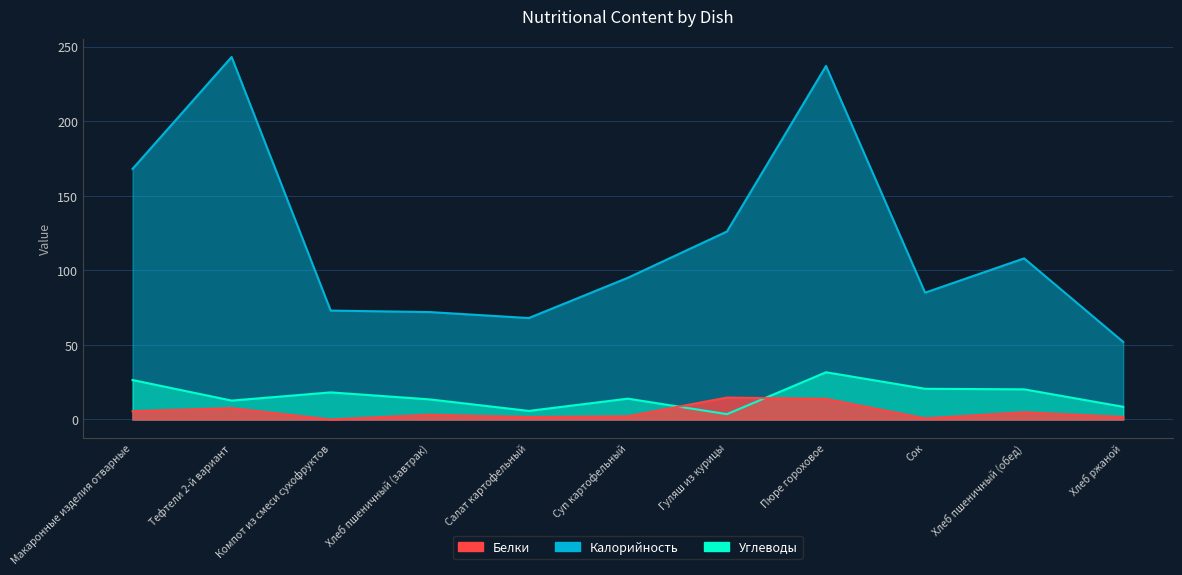

Reading right to left, transcribe all the data shown in this chart.

Калорийность: Хлеб ржаной=52.0	Хлеб пшеничный (обед)=108.0	Сок=85.0	Пюре гороховое=237.0	Гуляш из курицы=126.0	Суп картофельный=95.0	Салат картофельный=68.0	Хлеб пшеничный (завтрак)=72.0	Компот из смеси сухофруктов=73.0	Тефтели 2-й вариант=243.0	Макаронные изделия отварные=168.0
Белки: Хлеб ржаной=1.7	Хлеб пшеничный (обед)=4.8	Сок=0.8	Пюре гороховое=13.8	Гуляш из курицы=14.7	Суп картофельный=2.1	Салат картофельный=1.6	Хлеб пшеничный (завтрак)=3.2	Компот из смеси сухофруктов=0.0	Тефтели 2-й вариант=7.6	Макаронные изделия отварные=5.5
Углеводы: Хлеб ржаной=8.5	Хлеб пшеничный (обед)=20.2	Сок=20.6	Пюре гороховое=31.6	Гуляш из курицы=3.6	Суп картофельный=14.0	Салат картофельный=5.7	Хлеб пшеничный (завтрак)=13.5	Компот из смеси сухофруктов=18.2	Тефтели 2-й вариант=12.7	Макаронные изделия отварные=26.4